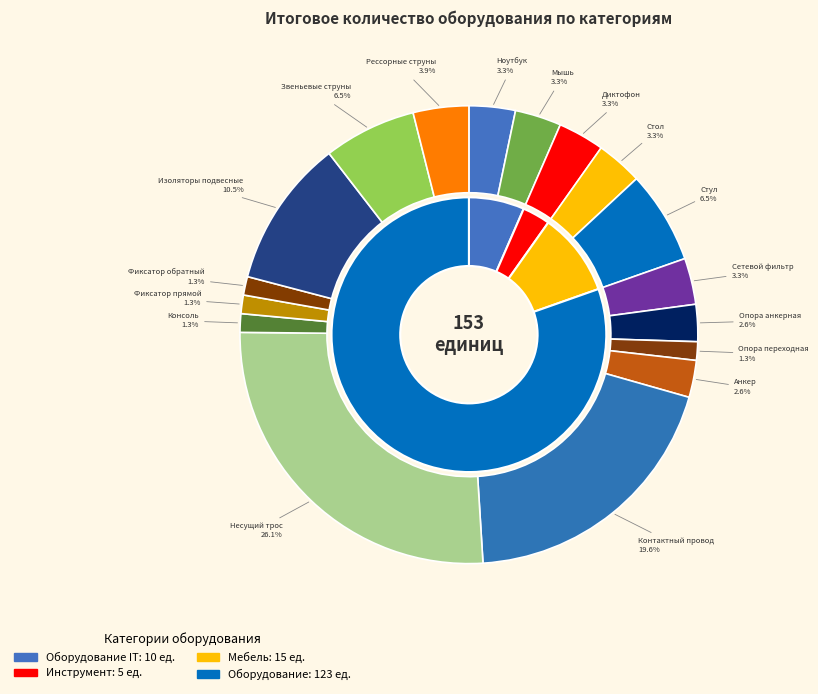

Rank the categories by value from lowest to highest.

Опора переходная, Консоль, Фиксатор прямой, Фиксатор обратный, Опора анкерная, Анкер, Оборудование IT (Ноутбук), Оборудование IT (Мышь), Инструмент (Диктофон), Мебель (Стол), Оборудование (Сетевой фильтр), Рессорные струны, Мебель (Стул), Звеньевые струны, Изоляторы подвесные, Контактный провод, Несущий трос